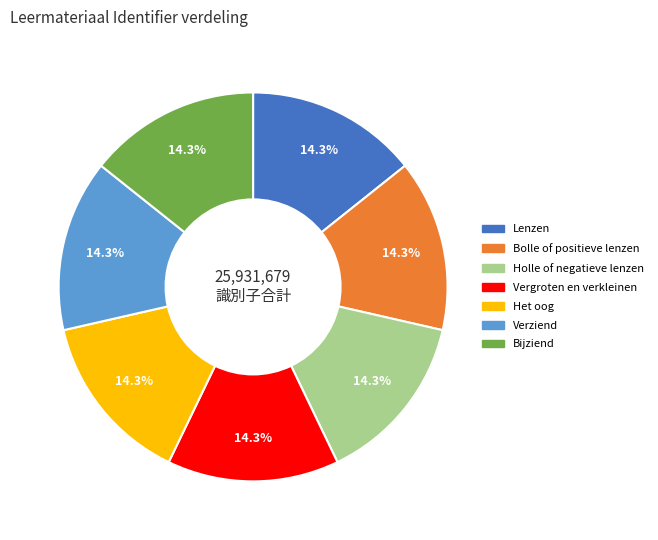

Does Bolle of positieve lenzen represent more than half of the total?

No